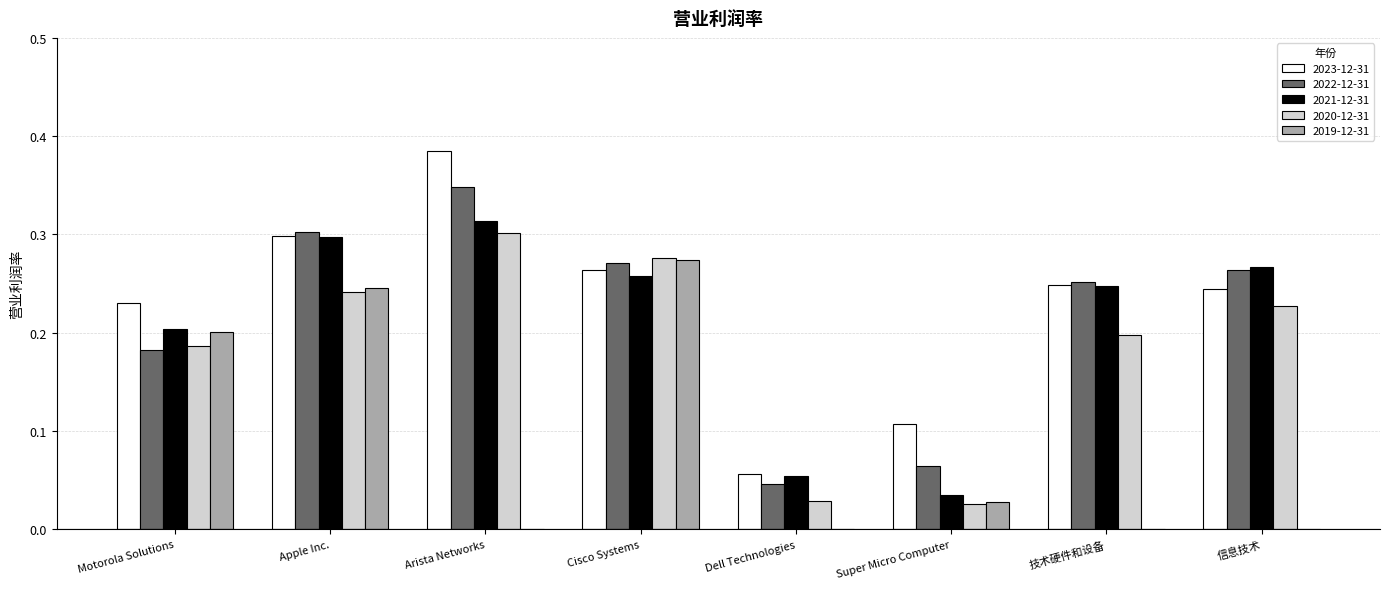

Which series has the widest spread of values?

2023-12-31